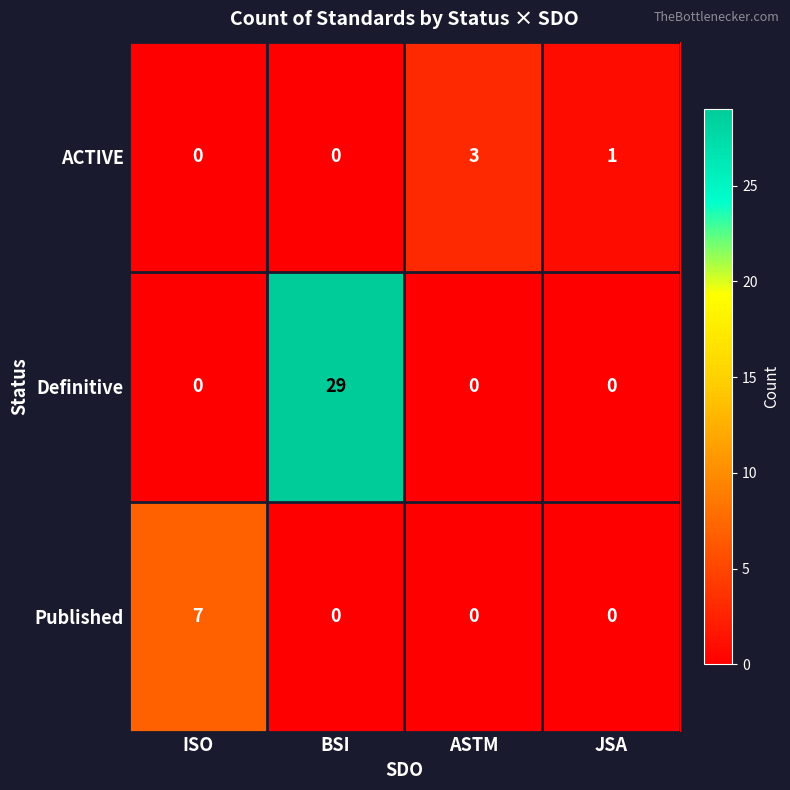

Reading right to left, transcribe all the data shown in this chart.

ACTIVE: 1	3	0	0
Definitive: 0	0	29	0
Published: 0	0	0	7